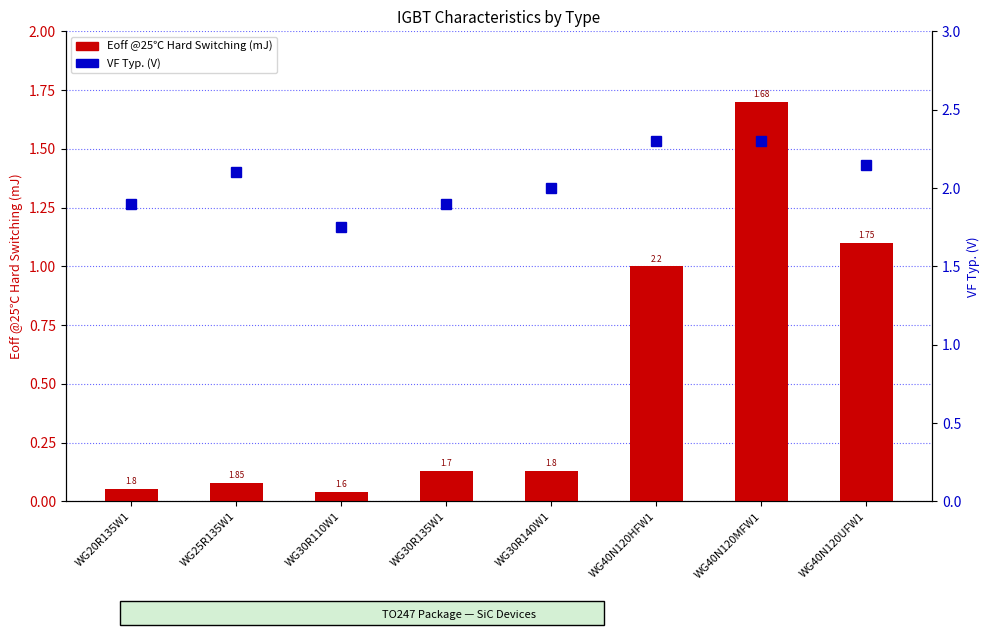

The Eoff @25℃ Hard Switching (mJ) series shows 0.1 at WG30R135W1. True or false?

True